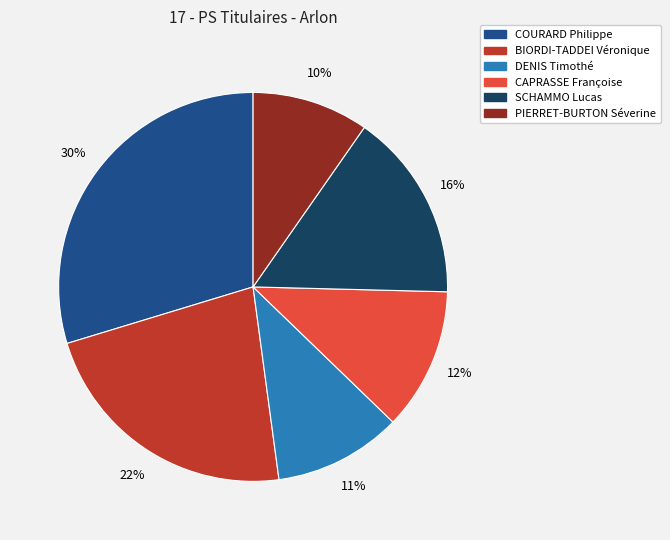

Is it true that BIORDI-TADDEI Véronique is 22% of the pie?

True